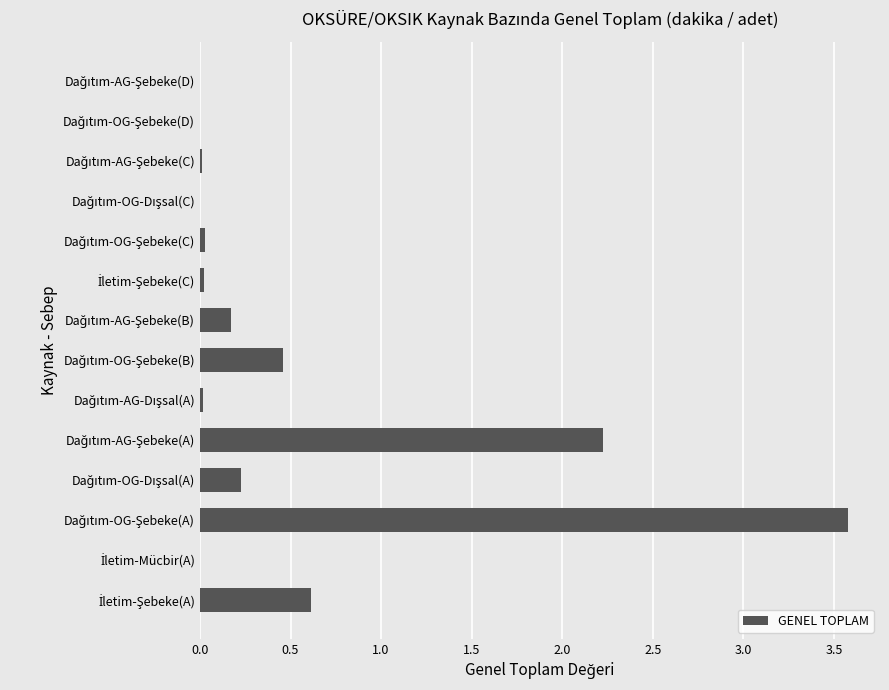

What is the sum of all values?

7.3